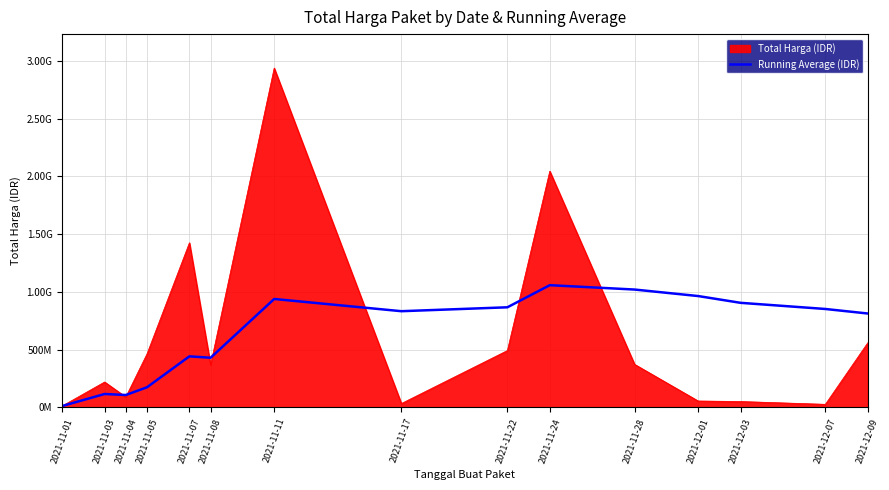

Does the chart have visible grid lines?

Yes